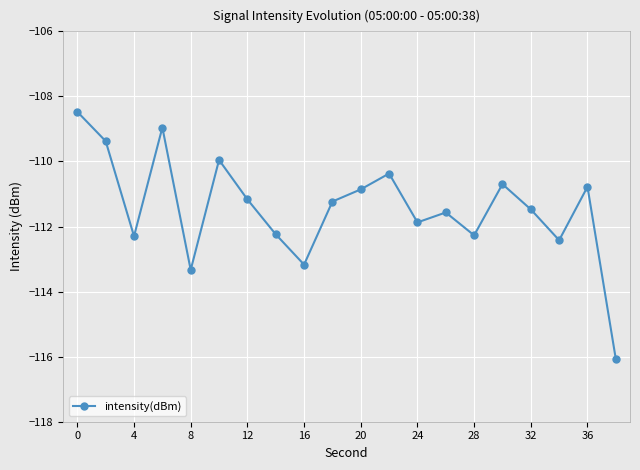

What is the sum of all values?

-2228.6